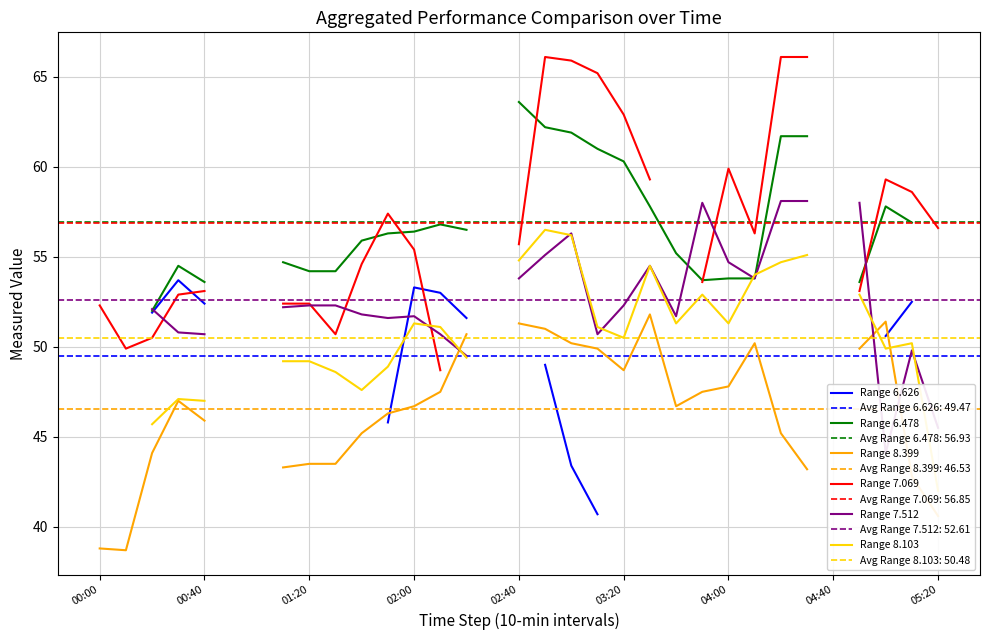

In Range 8.103, how many points are higher than both neighbors (excluding endpoints)?

6